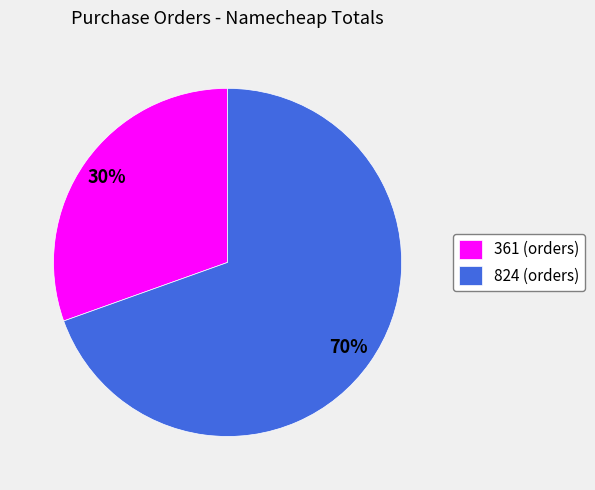

Rank the categories by value from highest to lowest.

824 (orders), 361 (orders)